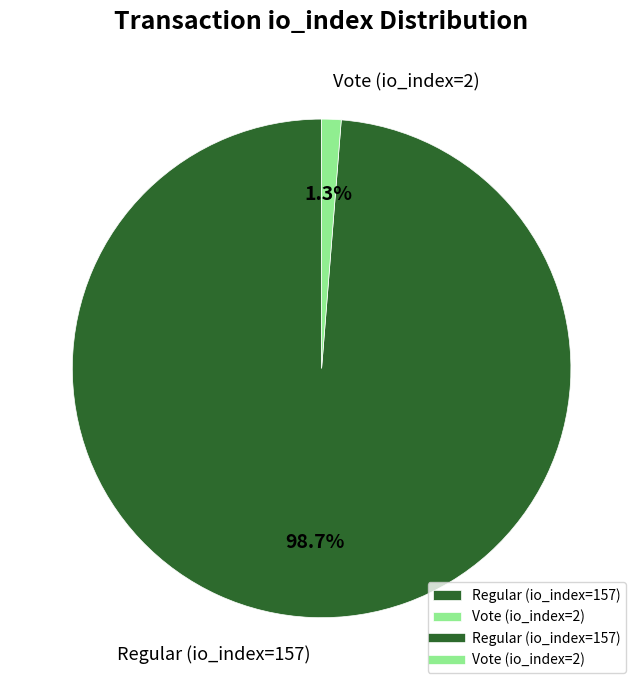

The Regular (io_index=157) slice represents 99% of the pie. True or false?

True